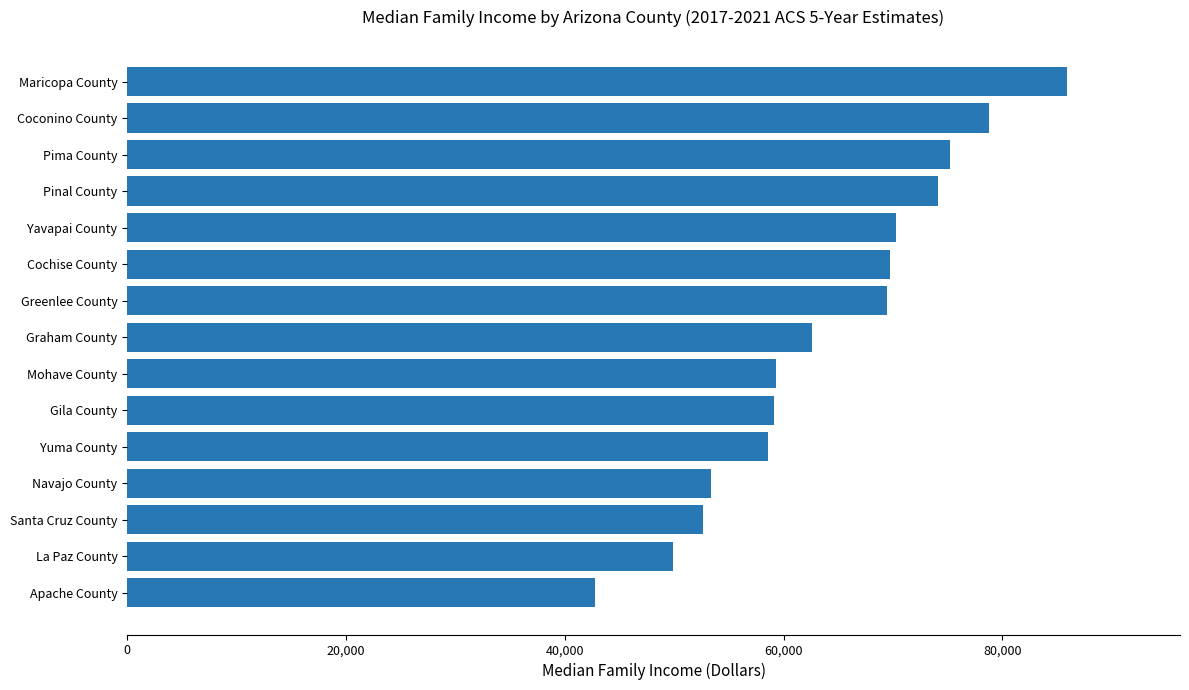

True or false: the data shows 26205 at Yuma County.

False